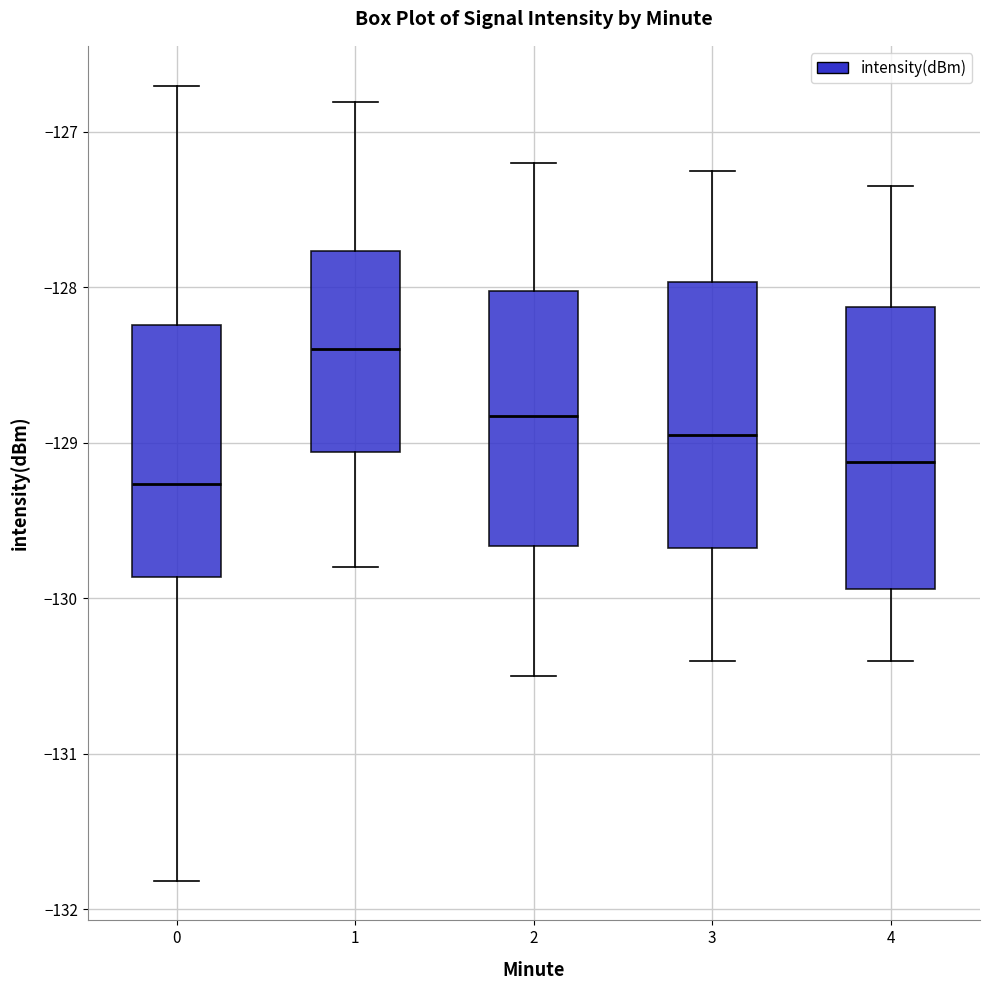

Where is the lower edge of the box at x = 1 on the y-axis? The values are not printed on the chart, so give them approximately, as read against the axis.

-129.1